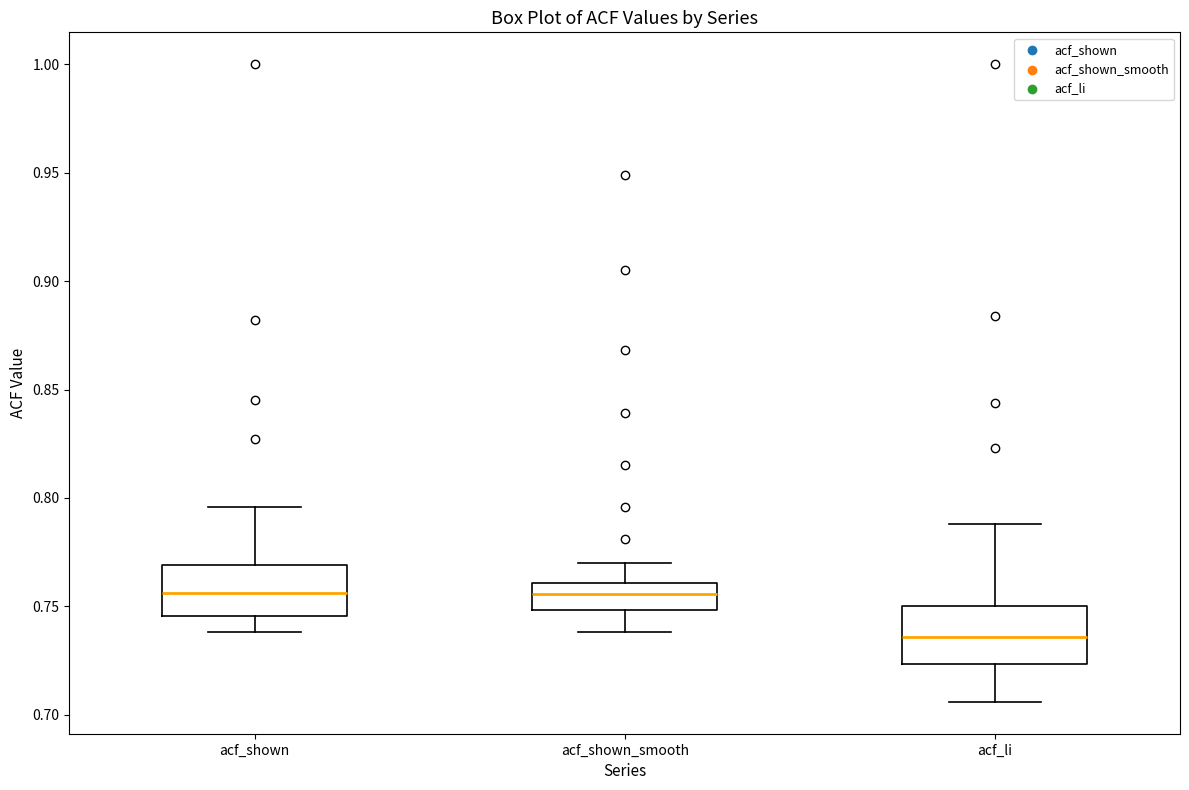

Reading left to right, transcribe this box plot: for each box, give where its median line is, the range the box spans, and where its two whiskers end, as read against the y-axis. The values are not printed on the chart, so give them approximately, as read against the axis.

acf_shown: median 0.755, box 0.745 to 0.770, whiskers 0.740 to 0.795
acf_shown_smooth: median 0.755, box 0.750 to 0.760, whiskers 0.740 to 0.770
acf_li: median 0.735, box 0.725 to 0.750, whiskers 0.705 to 0.790